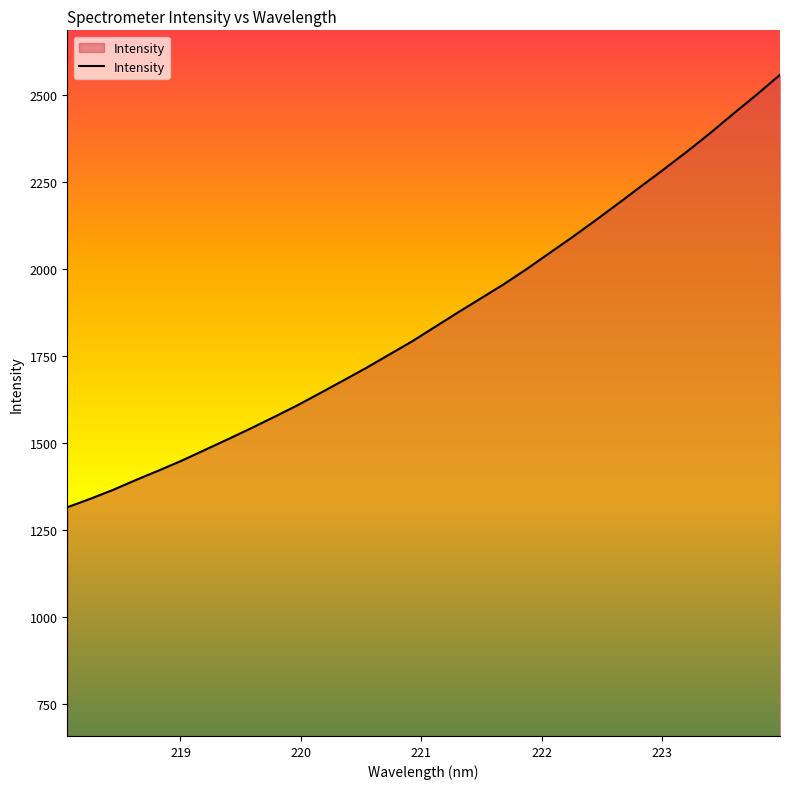

What is the smallest value displayed?

1315.1